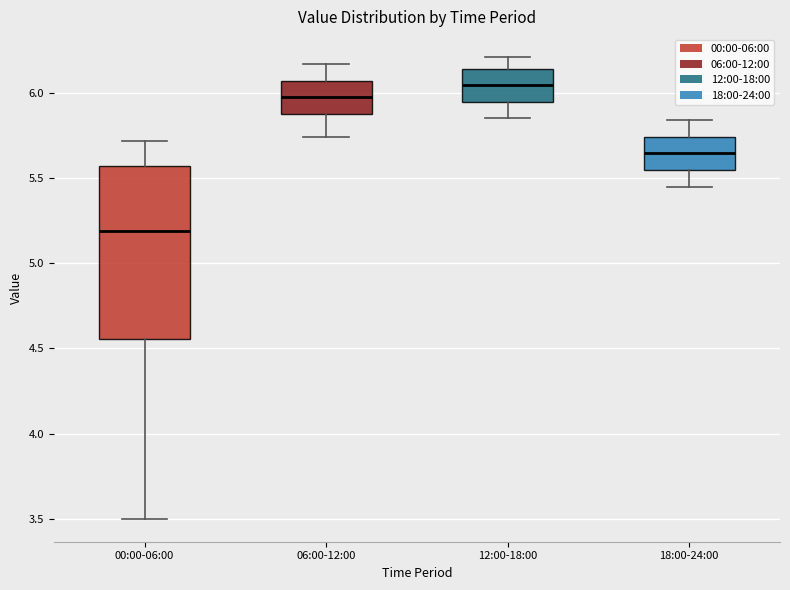

Reading left to right, transcribe this box plot: for each box, give where its median line is, the range the box spans, and where its two whiskers end, as read against the y-axis. The values are not printed on the chart, so give them approximately, as read against the axis.

00:00-06:00: median 5.20, box 4.55 to 5.55, whiskers 3.50 to 5.70
06:00-12:00: median 6.00, box 5.90 to 6.05, whiskers 5.75 to 6.15
12:00-18:00: median 6.05, box 5.95 to 6.15, whiskers 5.85 to 6.20
18:00-24:00: median 5.65, box 5.55 to 5.75, whiskers 5.45 to 5.85